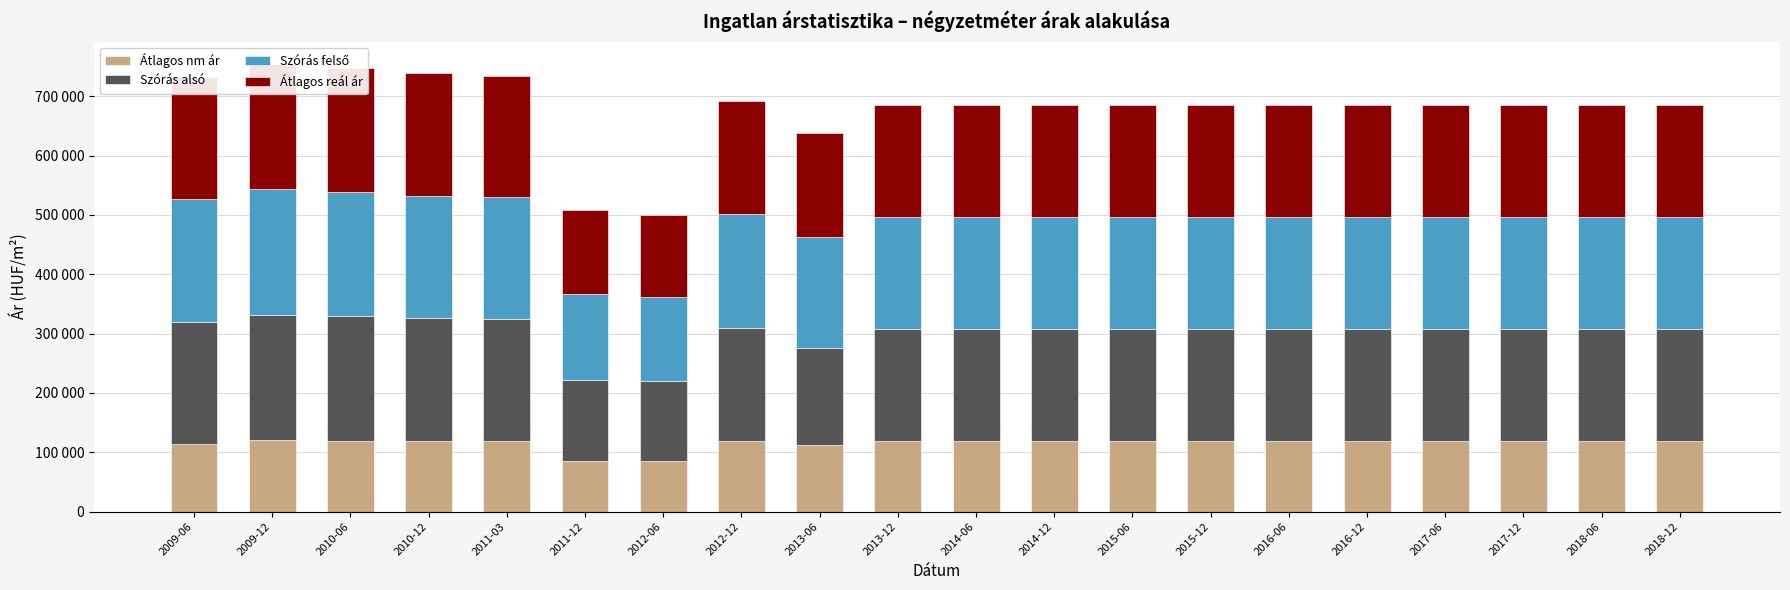

Which has a higher value, 2017-06 or 2012-06?

2017-06